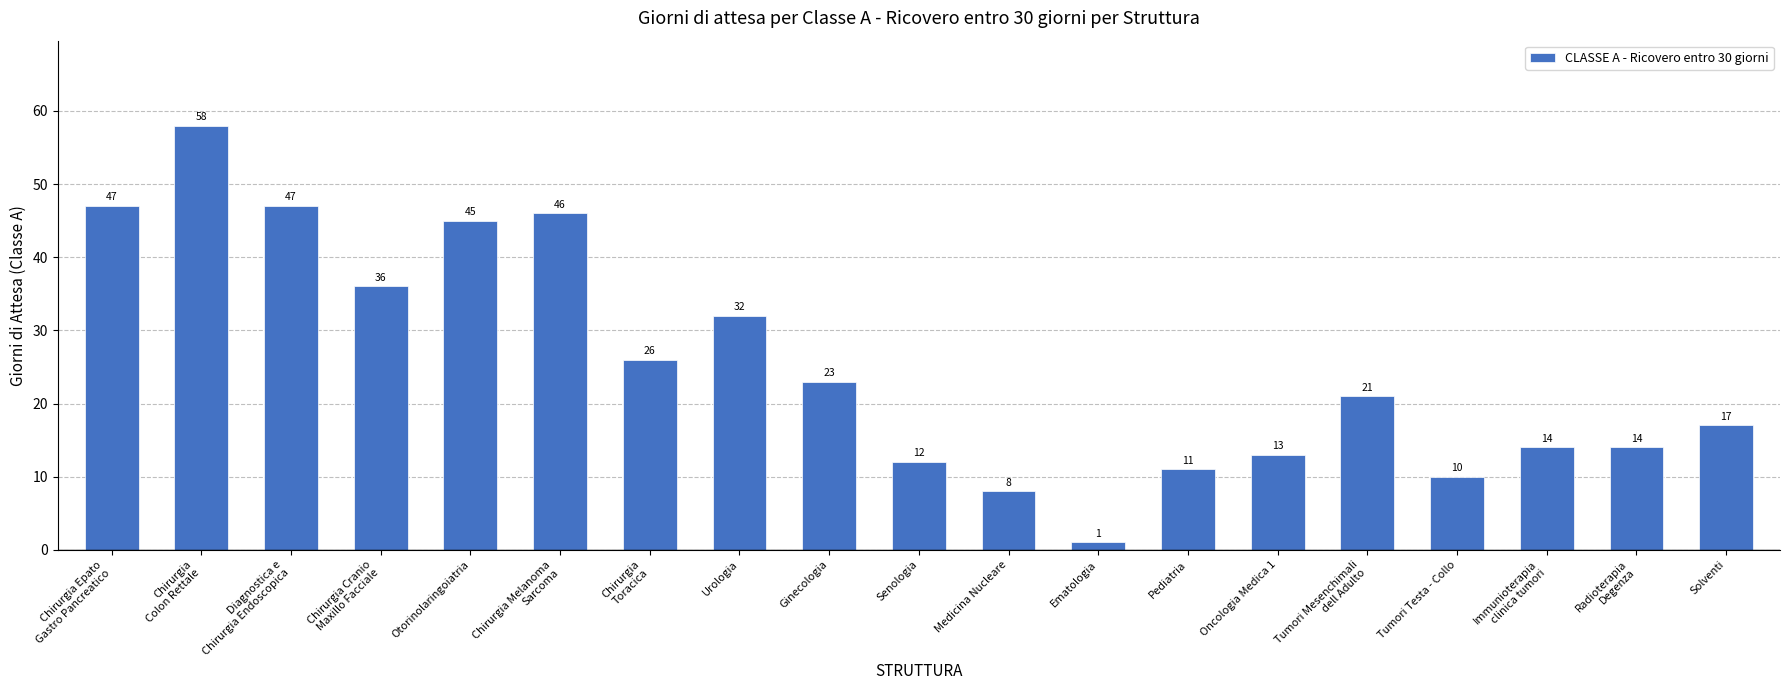

Is it true that the value at Chirurgia
Toracica is 12?

False